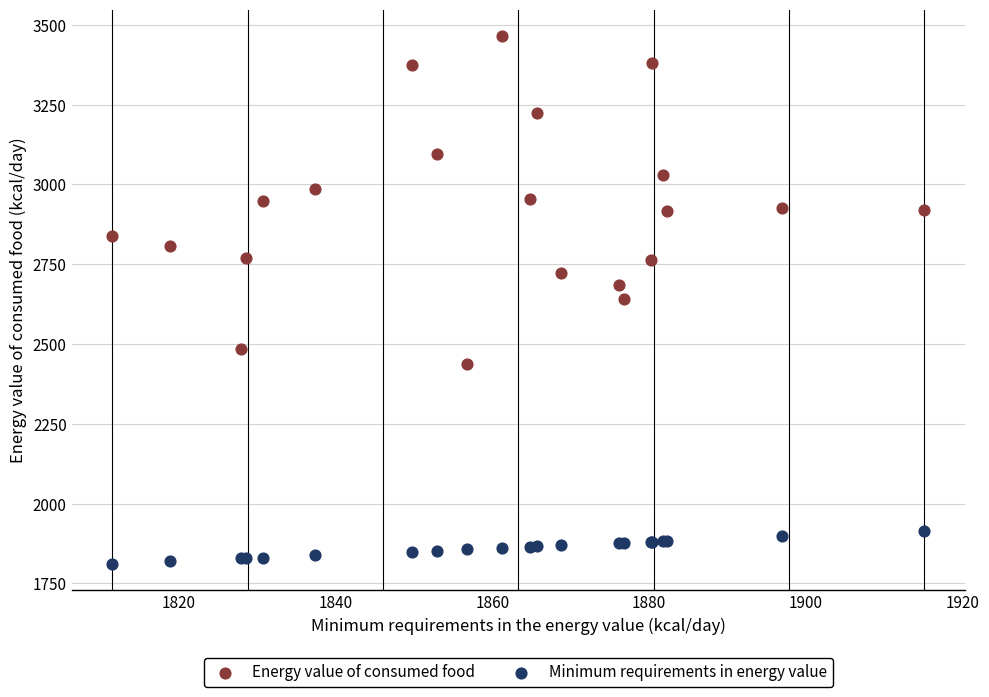

Which series has the widest spread of Y values?

Energy value of consumed food